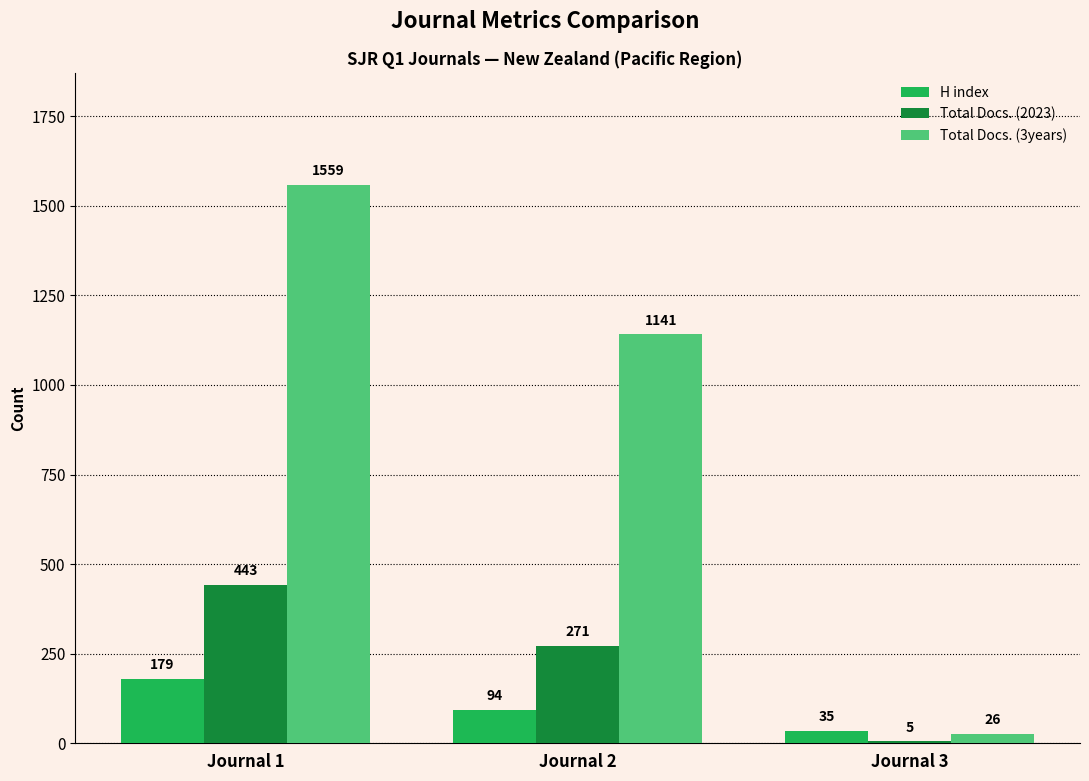

Is it true that Total Docs. (3years) equals 26 at Journal 3?

True